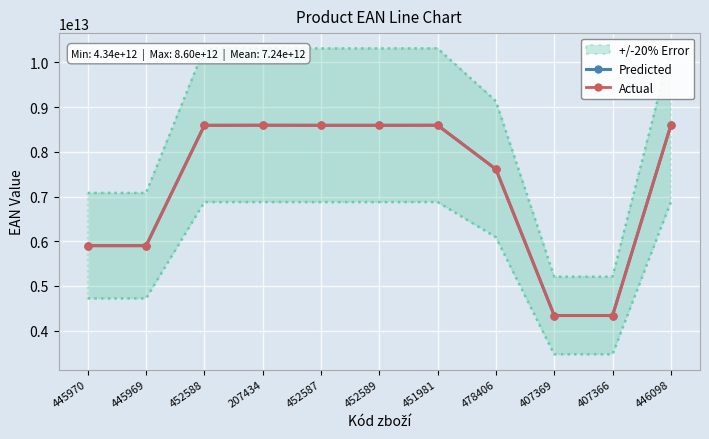

How many interior local peaks does the Actual series have?

2